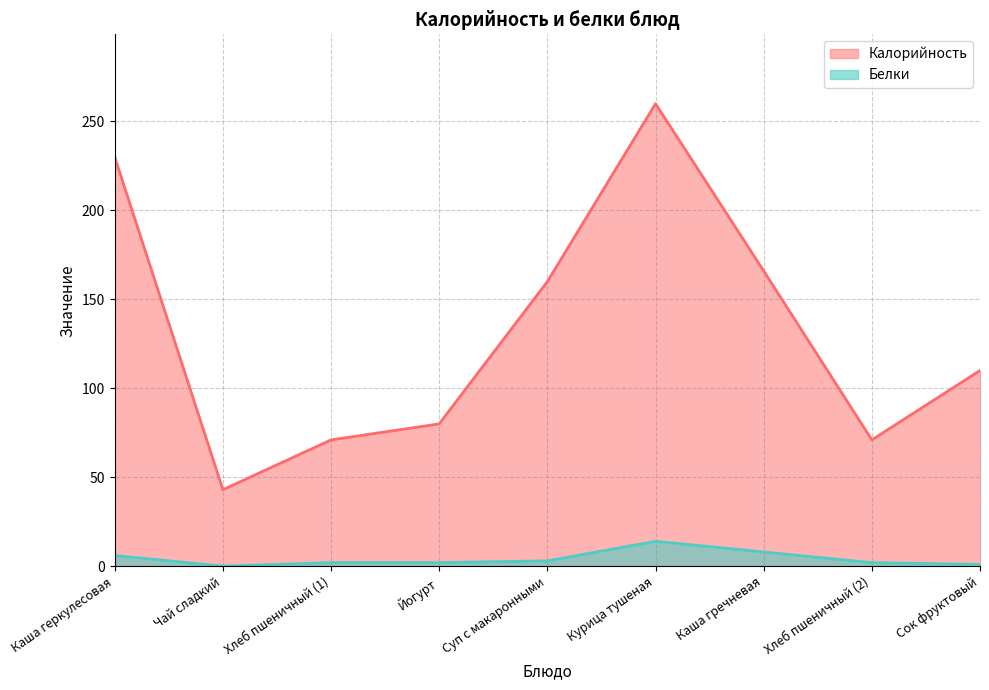

Which series has the largest total across all categories?

Калорийность